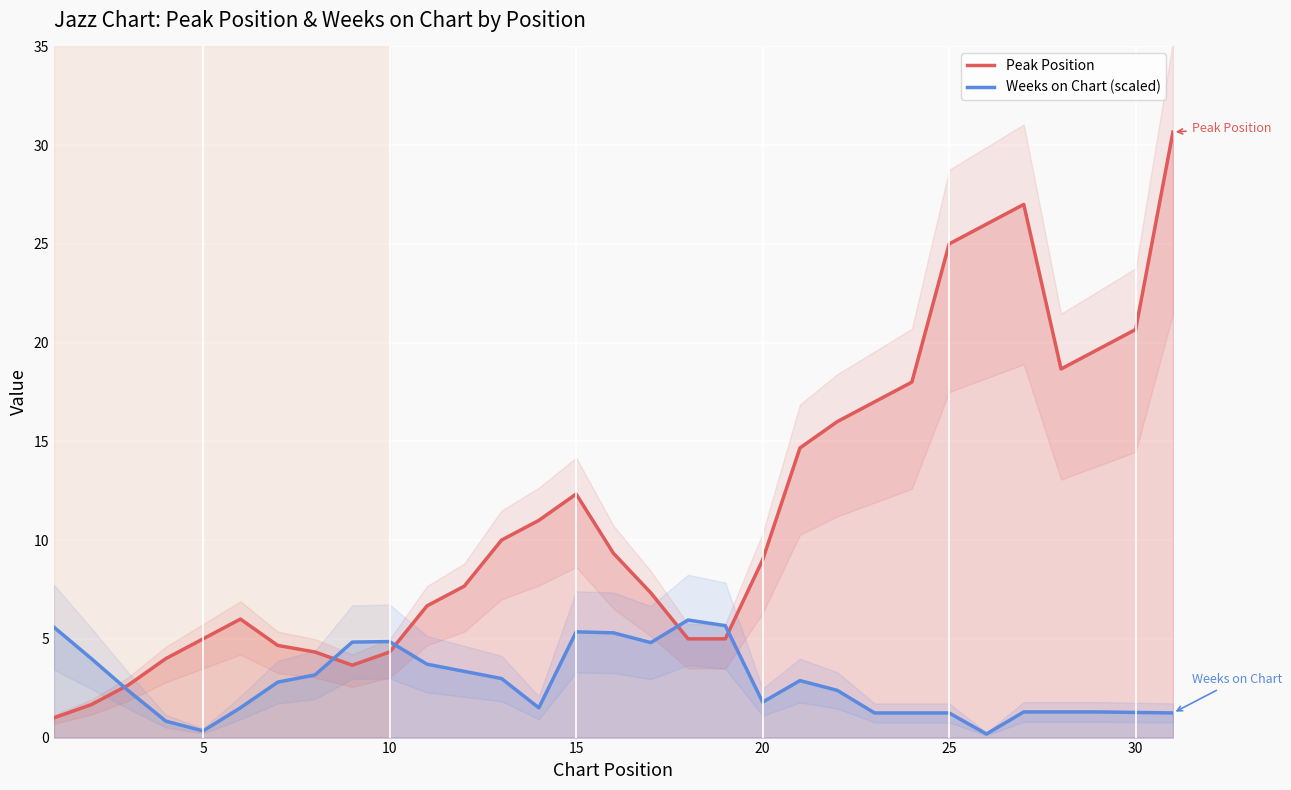

The value of Weeks on Chart (scaled) at 30 is 1.3. True or false?

True